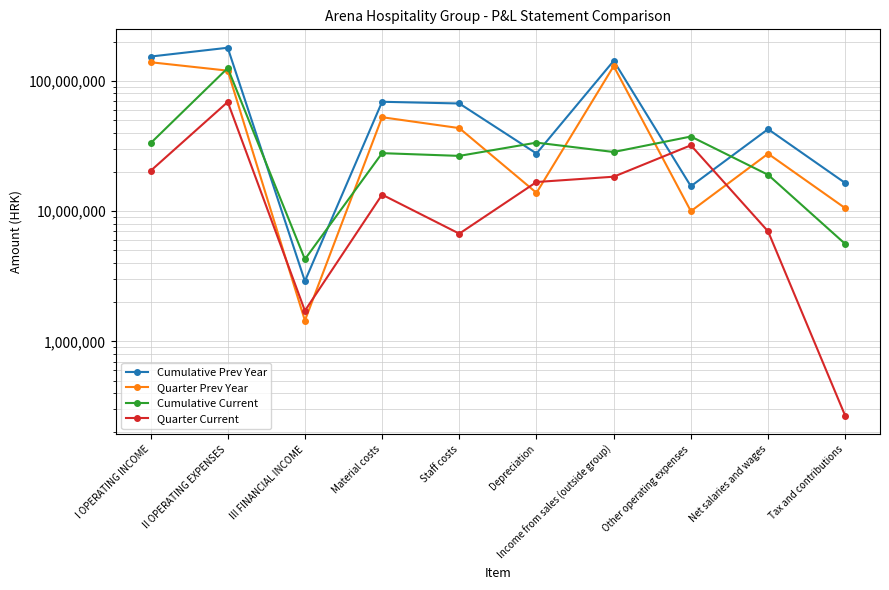

Between which two adjacent categories do Quarter Current and Quarter Prev Year first intersect?

II OPERATING EXPENSES and III FINANCIAL INCOME